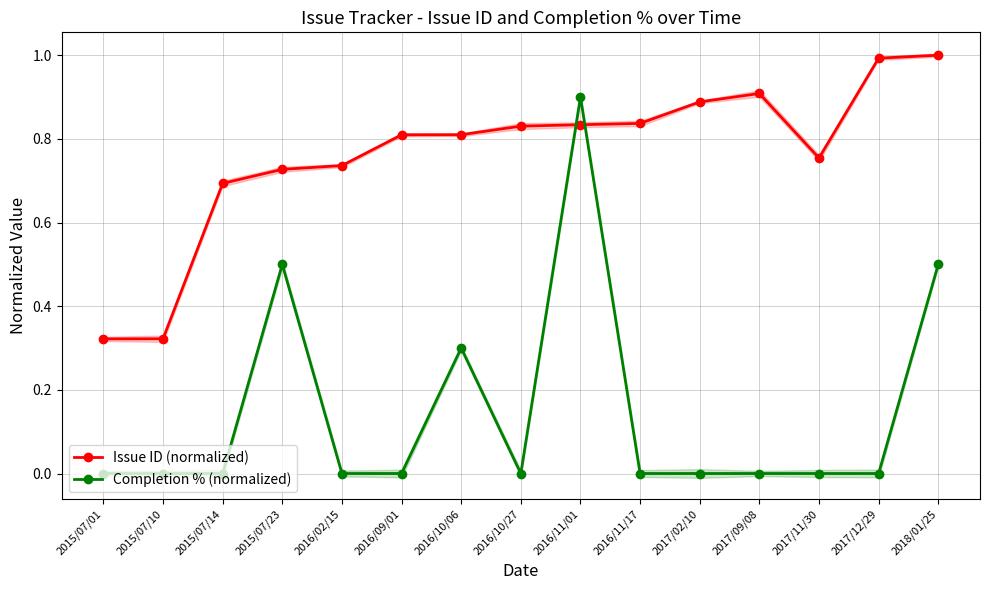

True or false: Issue ID (normalized) has more than 2 interior local peaks.

False